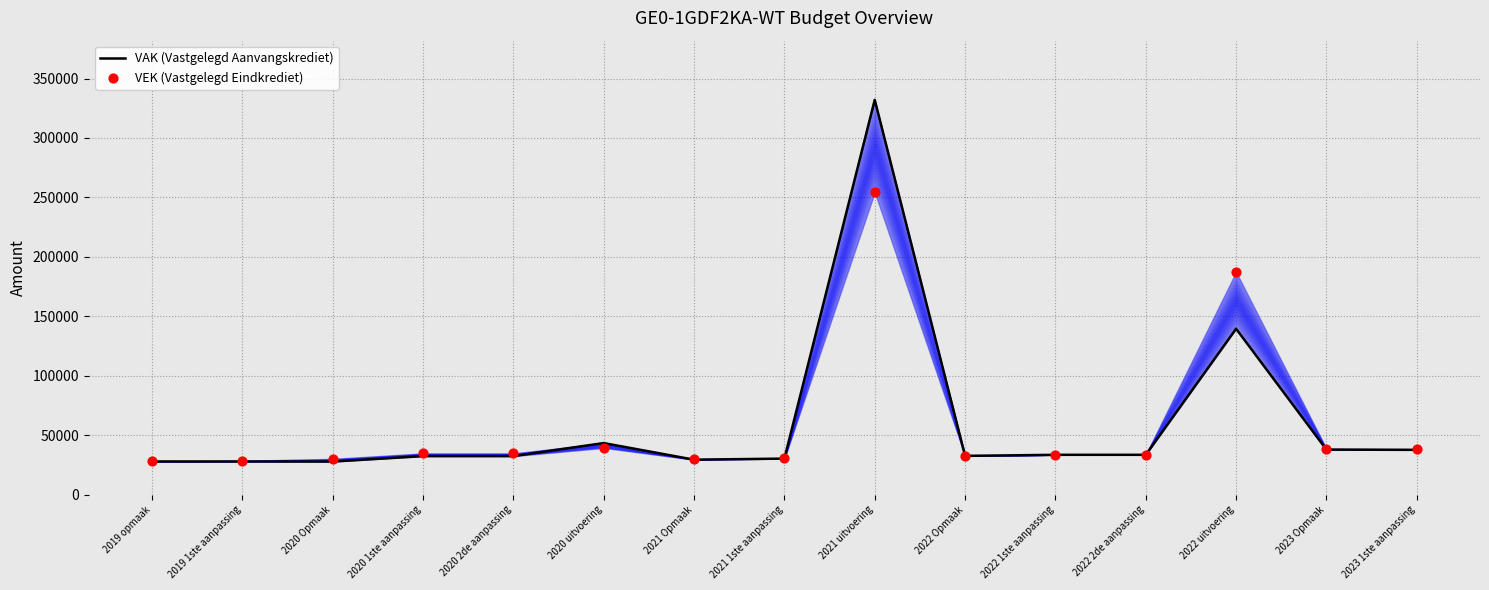

Which series has the largest Y range (max minus min)?

VAK (Vastgelegd Aanvangskrediet)